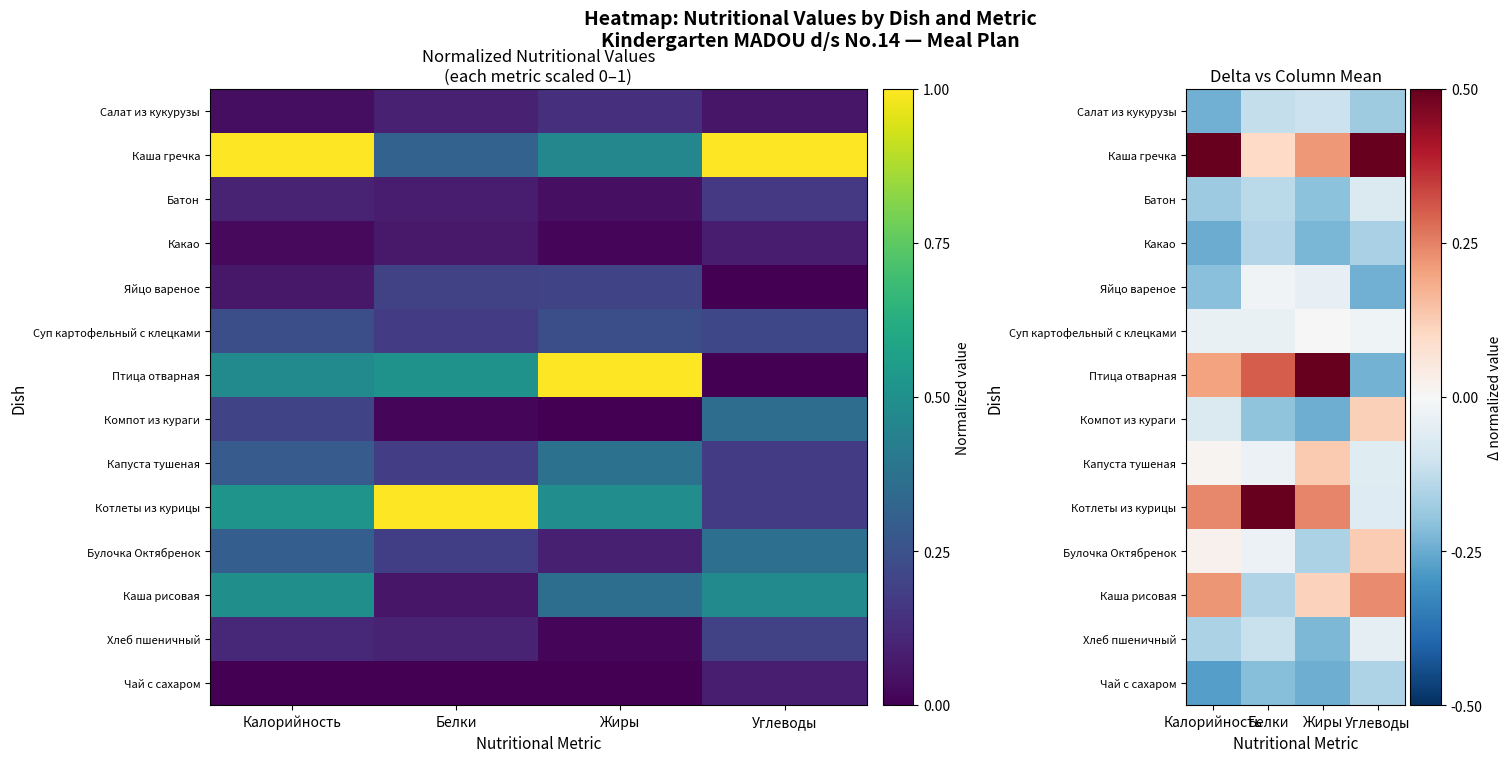

The Булочка Октябренок series shows -0.1 at Жиры. True or false?

False